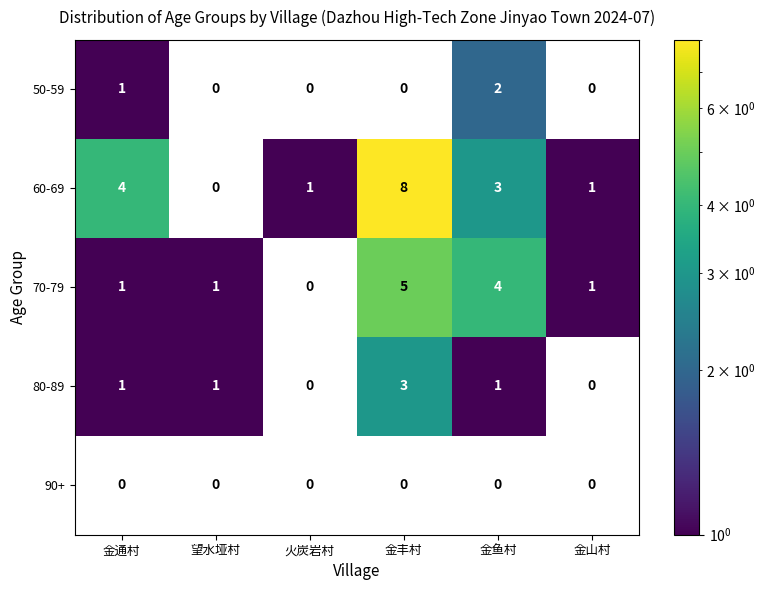

At how many categories does at least one series exceed 3?

3